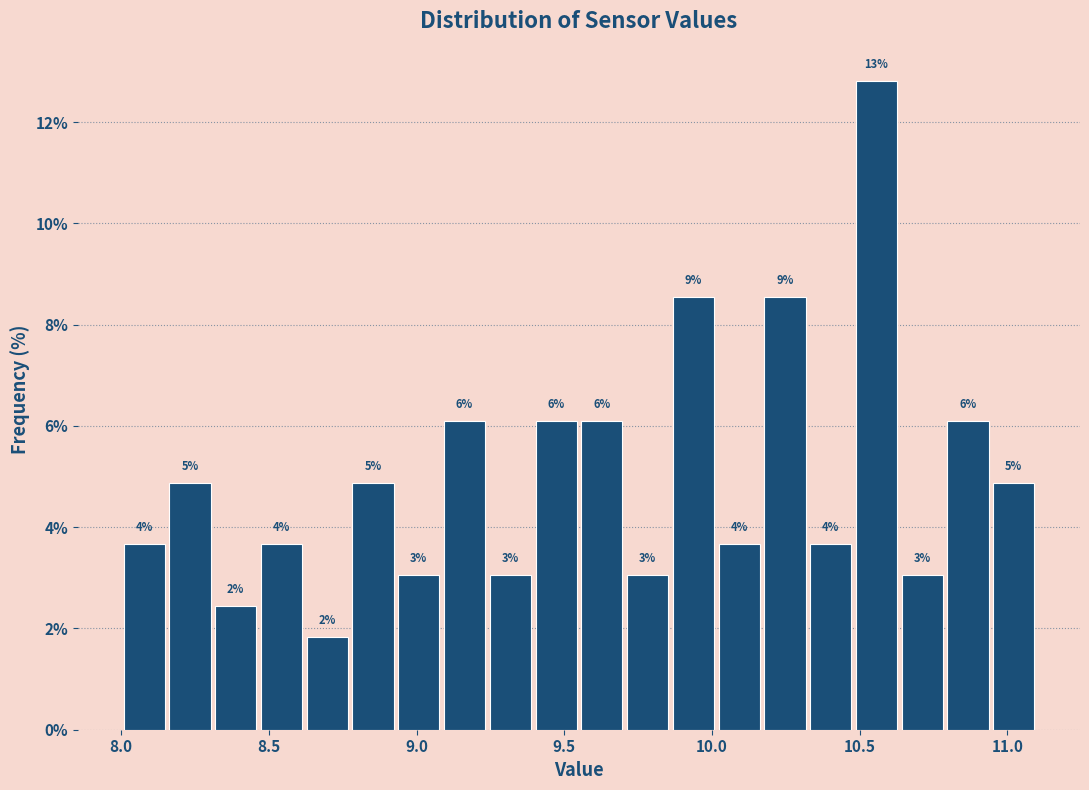

Around what value on the x-axis is the tallest bar? Give the approximate position of its centre, as read against the axis.

10.55